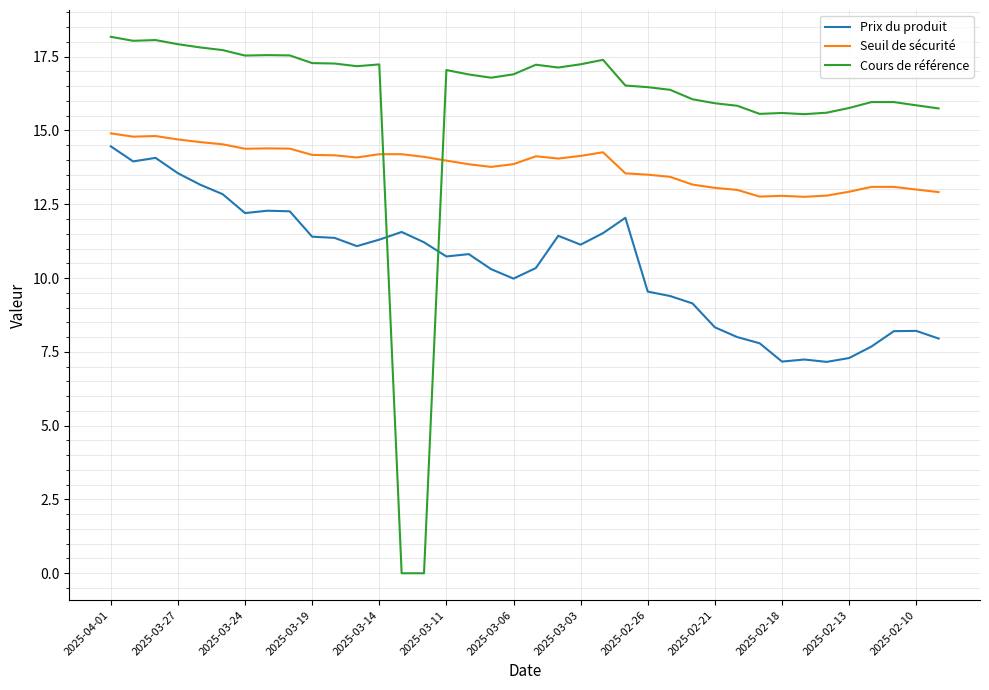

What is the lowest value of the Seuil de sécurité series?

12.8